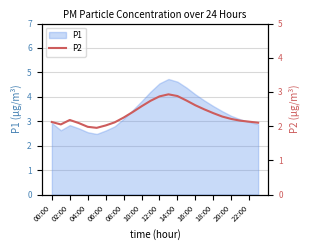

What is the label of the 9th point from the right?

15